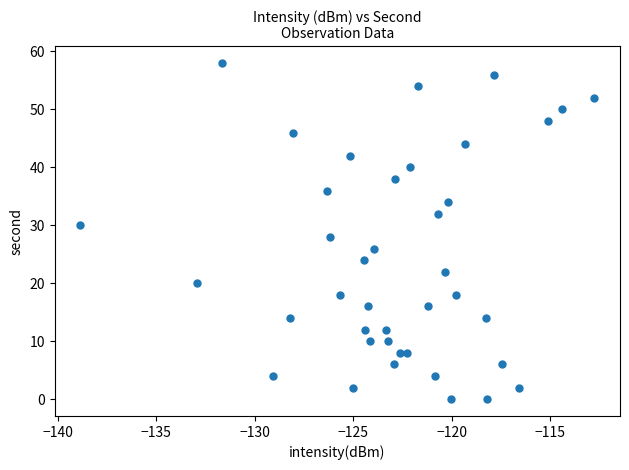

What is the range of Y values (max minus min)?

58